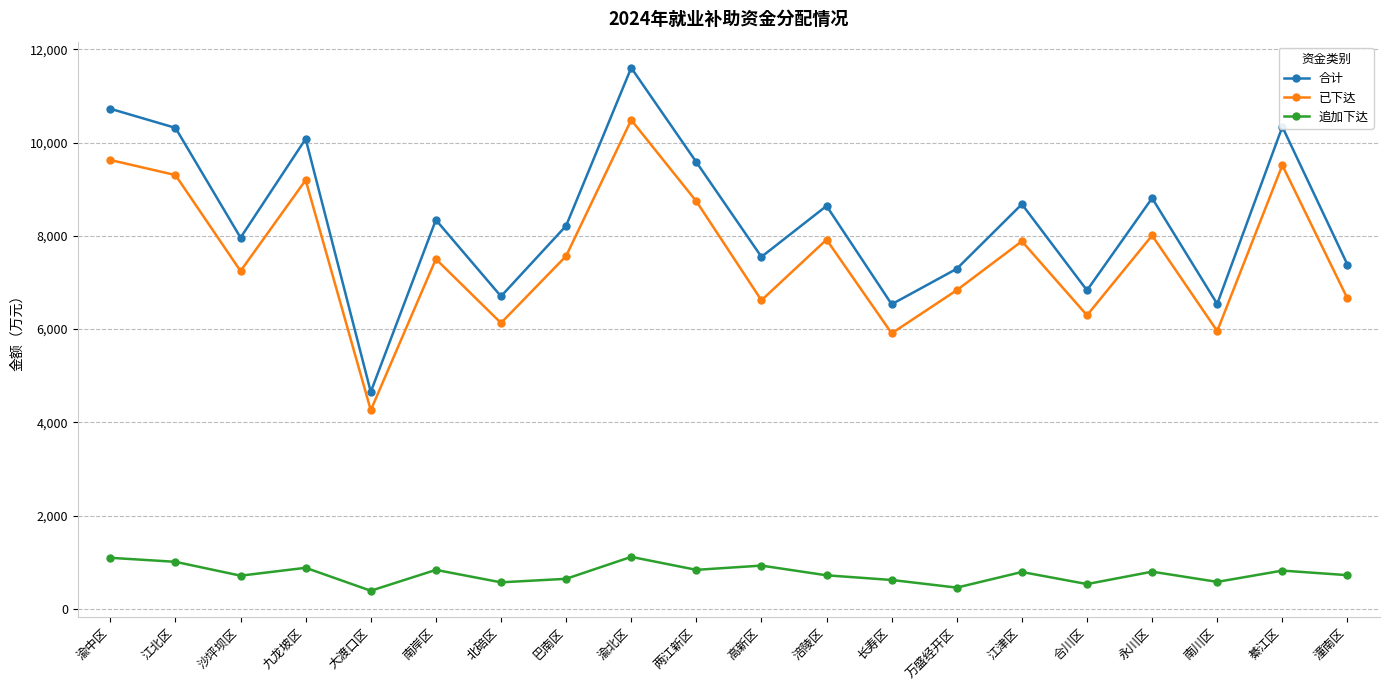

What is the total value across all series at 高新区?

15098